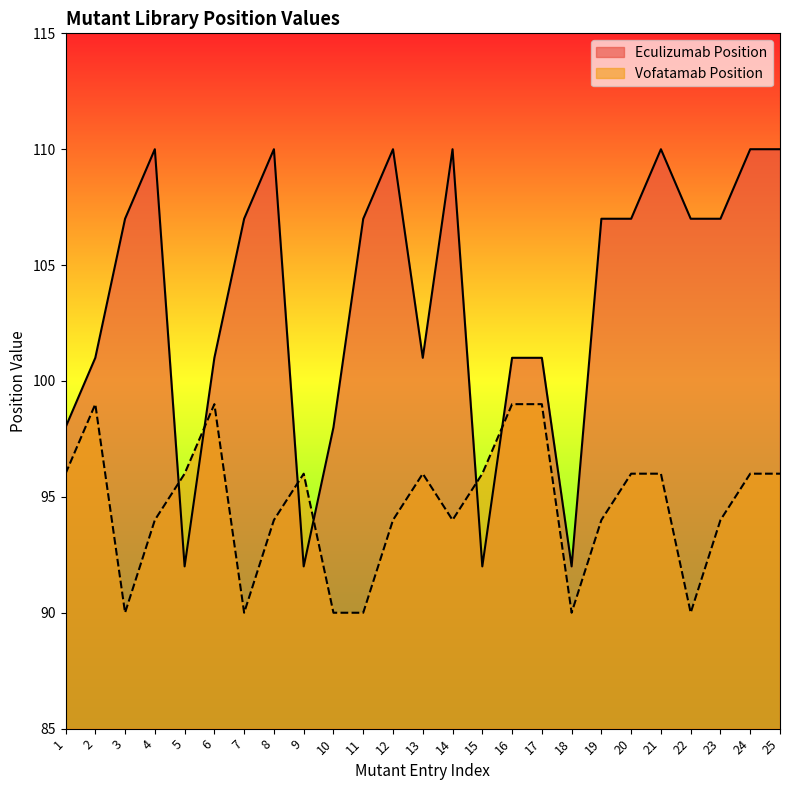

Where is the first local minimum for Eculizumab Position?

5